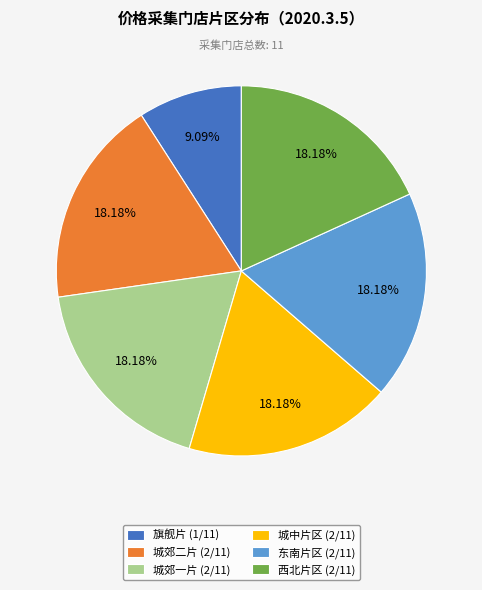

To the nearest percent, what is the average slice percentage?

17%